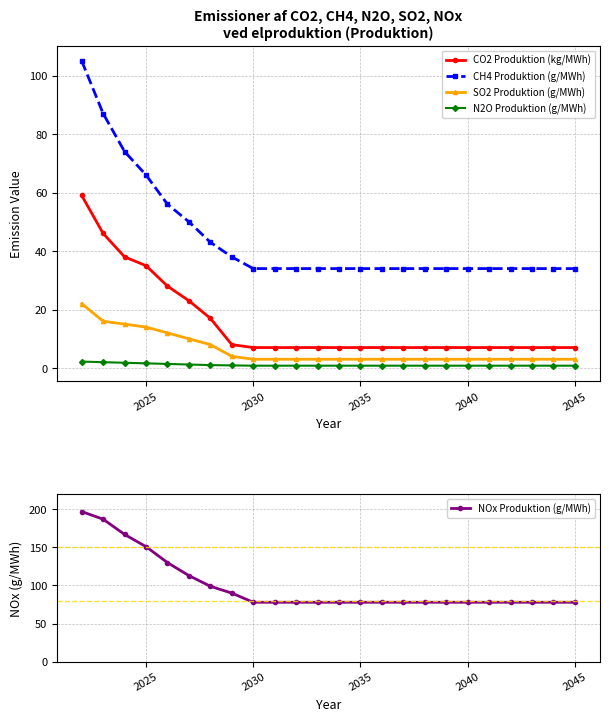

True or false: SO2 Produktion (g/MWh) and CH4 Produktion (g/MWh) cross at least once.

False